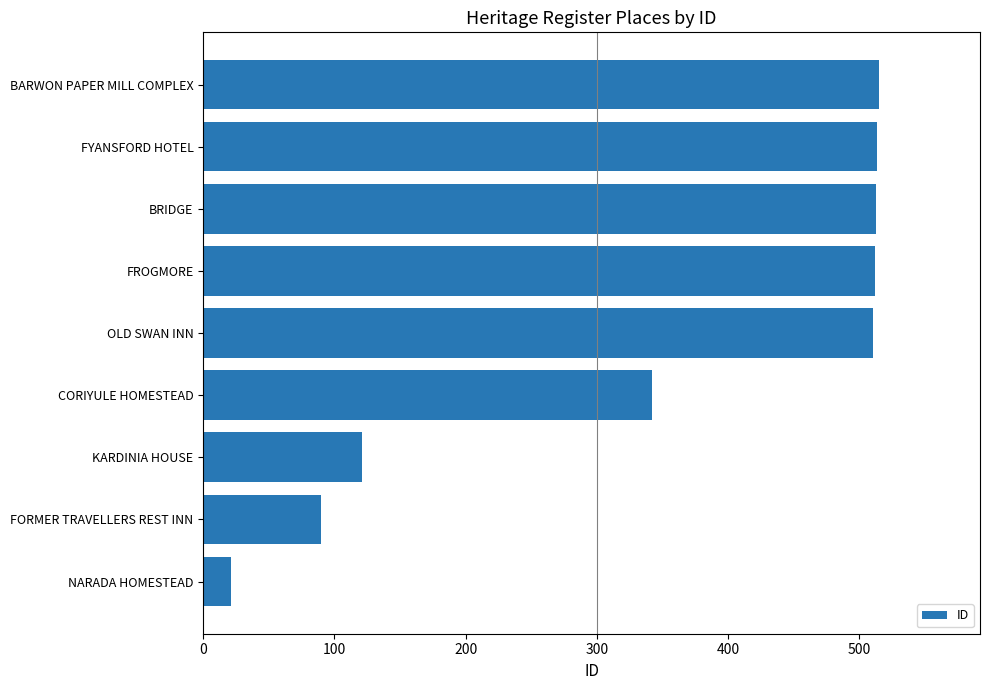

The chart shows a value of 512 at FROGMORE. True or false?

True